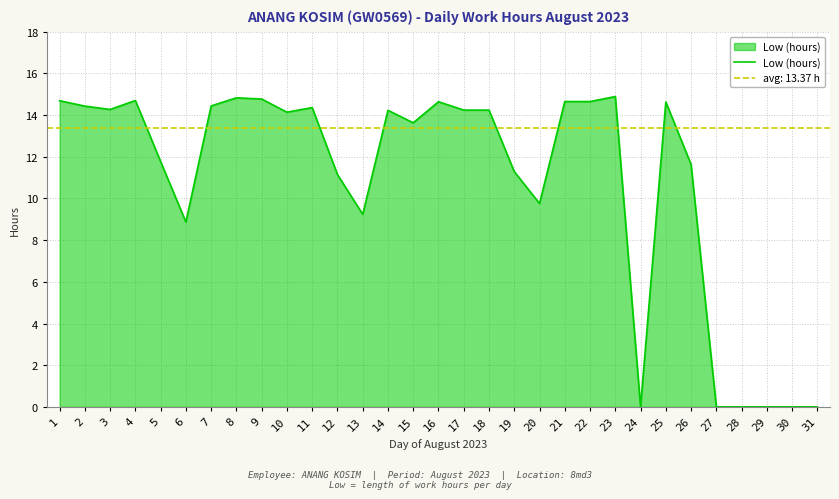

Is it true that the value at 1 is 3.4?

False